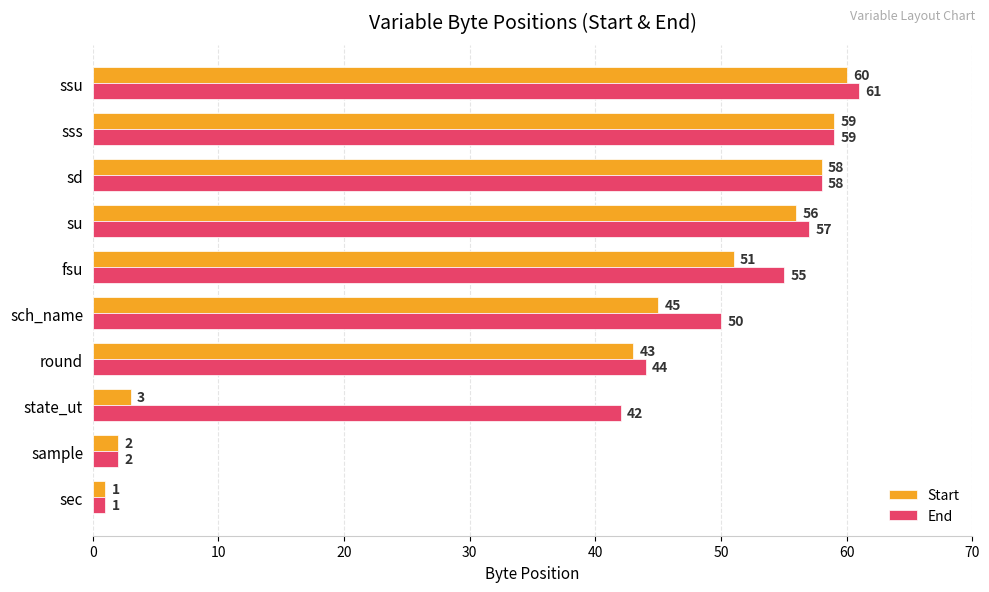

What is the average value of the Start series?

38